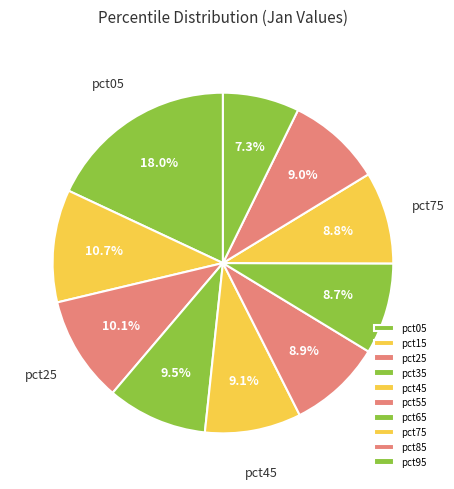

Count the number of slices in the pie.

10